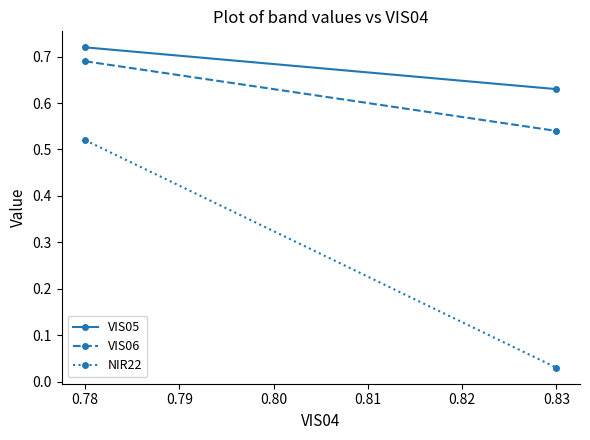

Reading left to right, what are all the values shown in this chart?

VIS05: 0.7	0.6
VIS06: 0.7	0.5
NIR22: 0.5	0.0